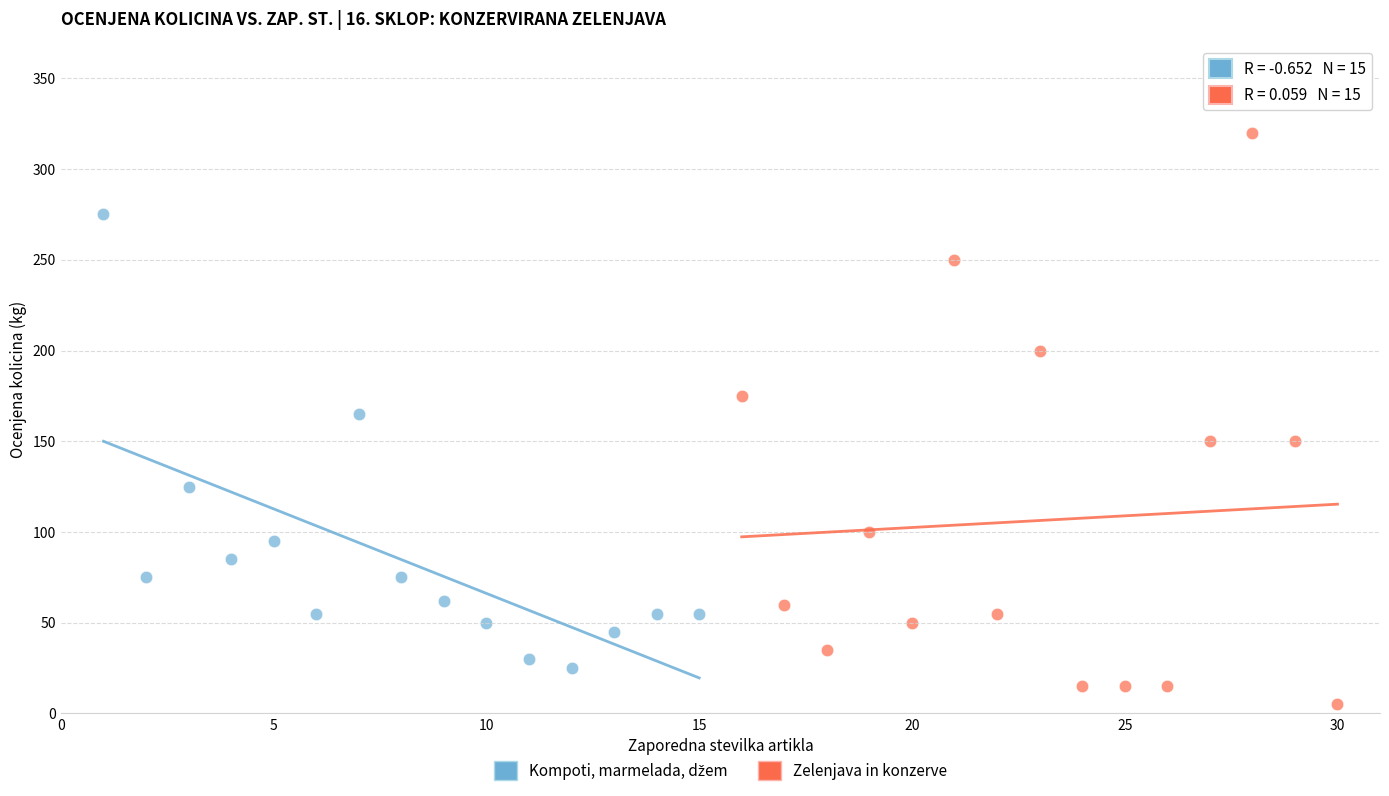

Which series reaches the maximum Y coordinate?

Zelenjava in konzerve